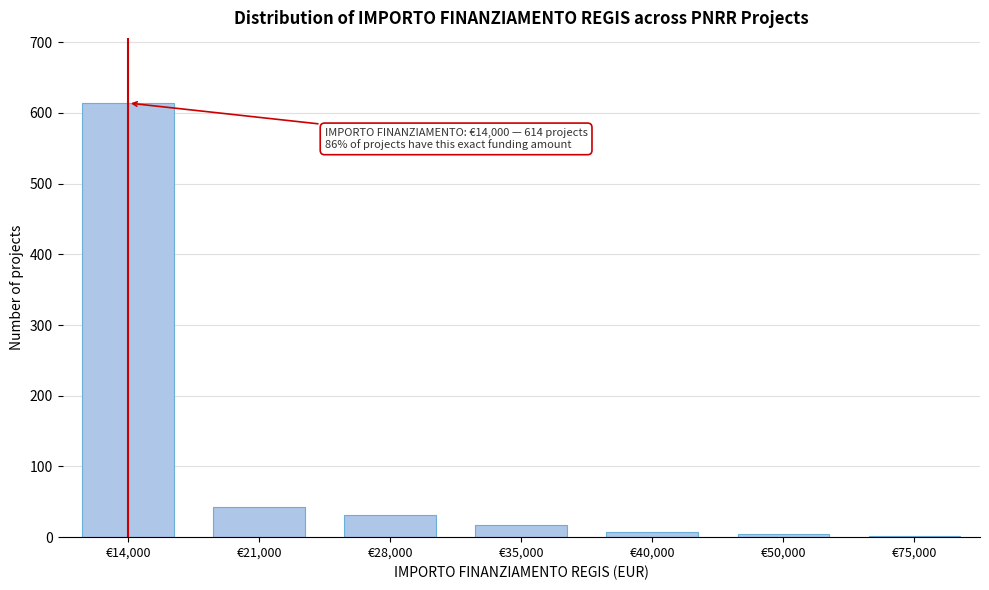

What is the change in value from €21,000 to €35,000?

-25